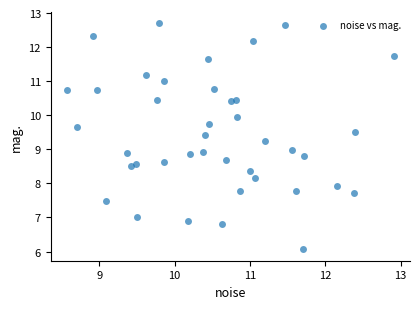

What is the range of Y values (max minus min)?

6.6